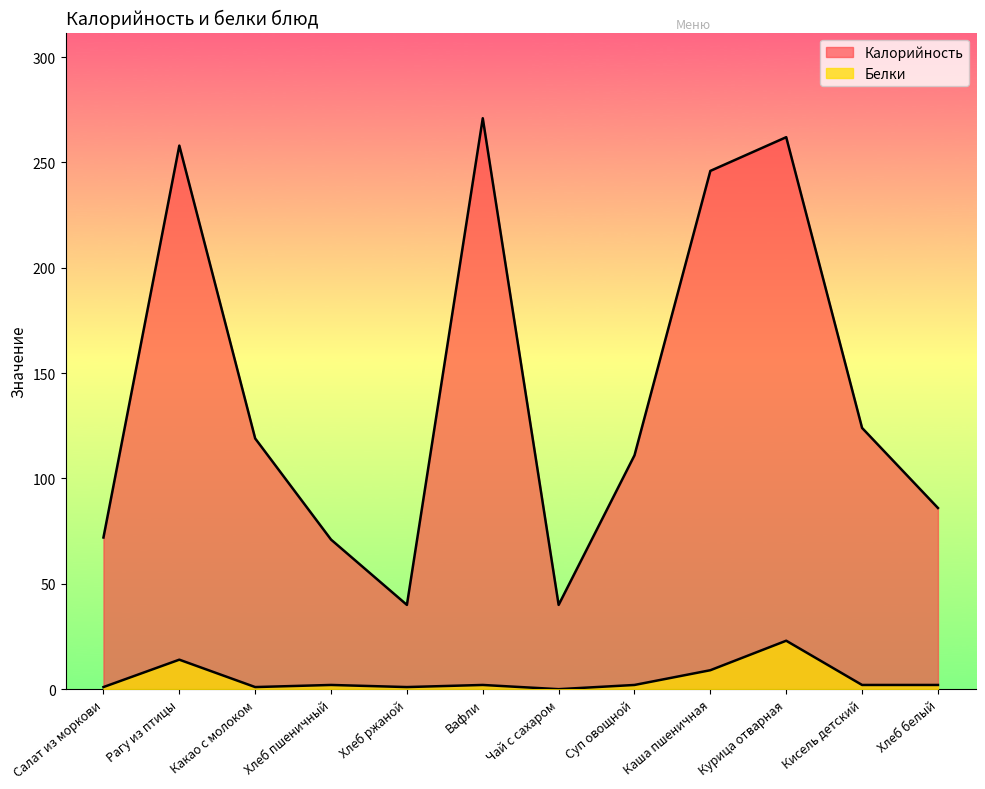

True or false: Калорийность and Белки intersect in this chart.

False